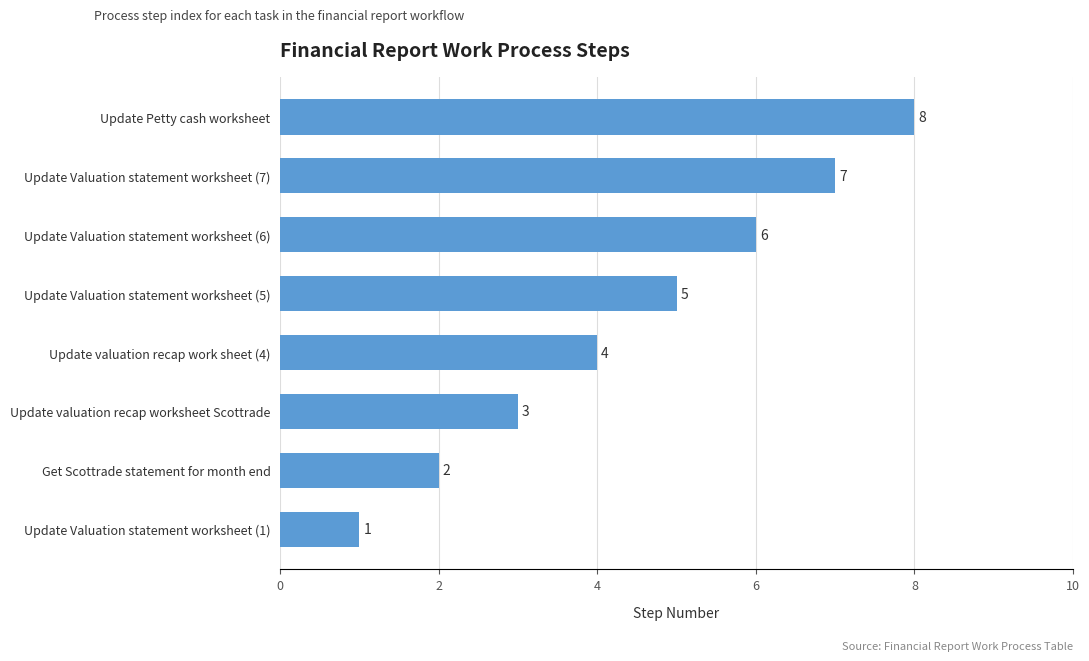

What is the sum of all values?

36